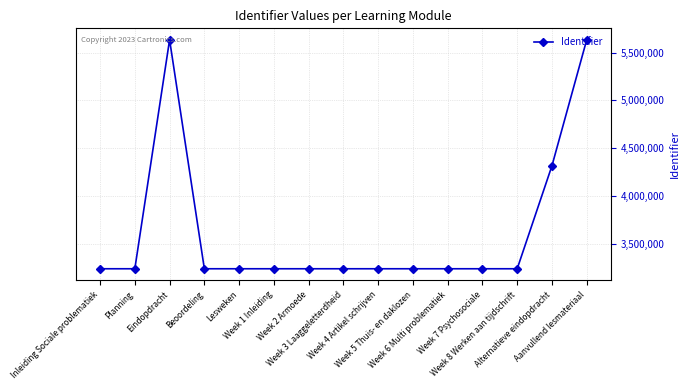

What is the maximum value shown in the chart?

5633553